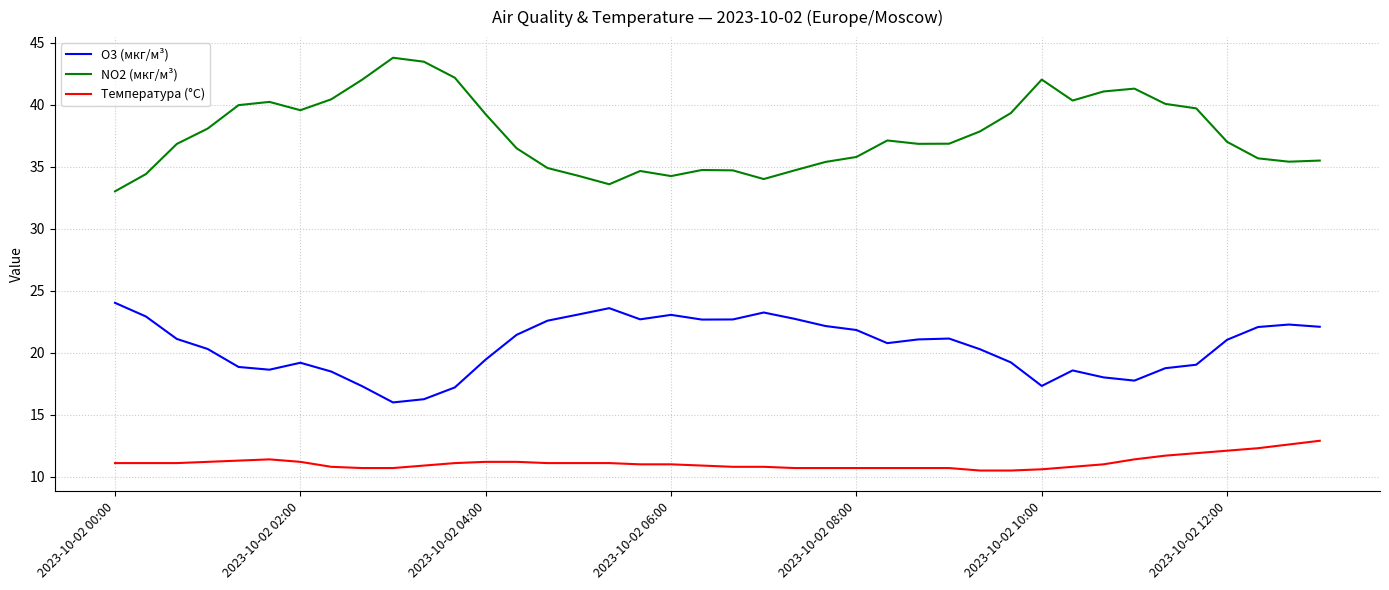

What is the maximum value shown in the chart?

43.8